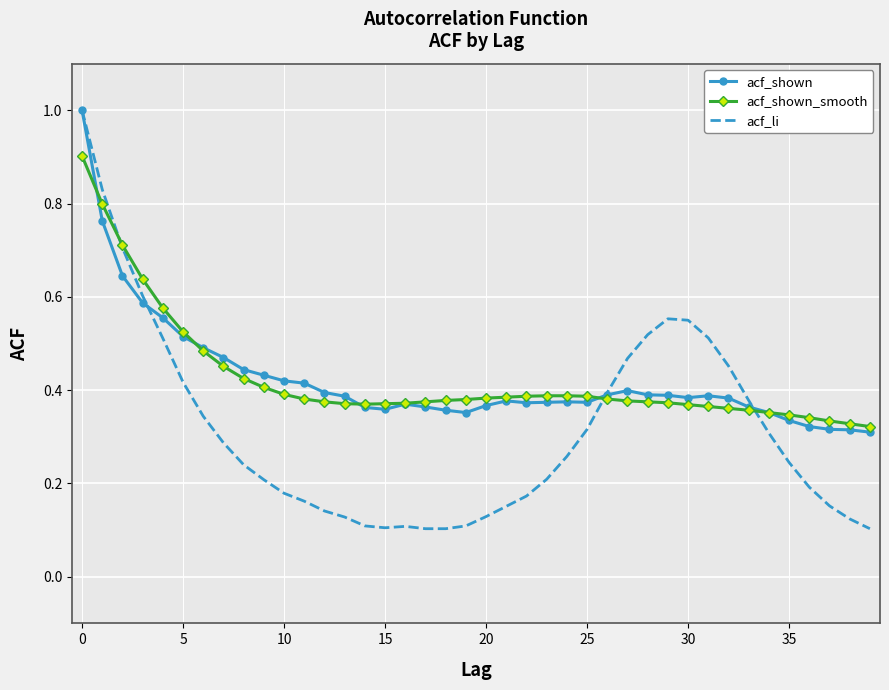

True or false: acf_li has more than 0 points higher than both neighbors.

True